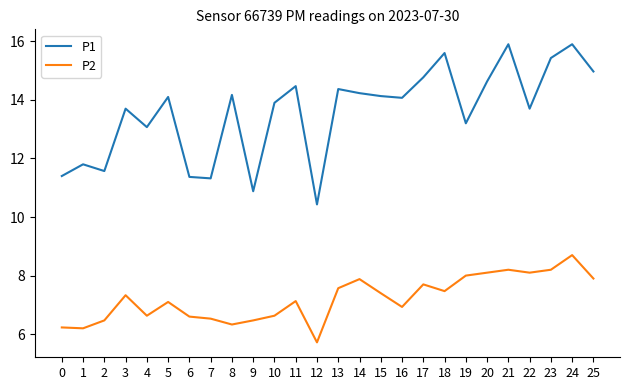

What is the total value across all series at 8?

20.5